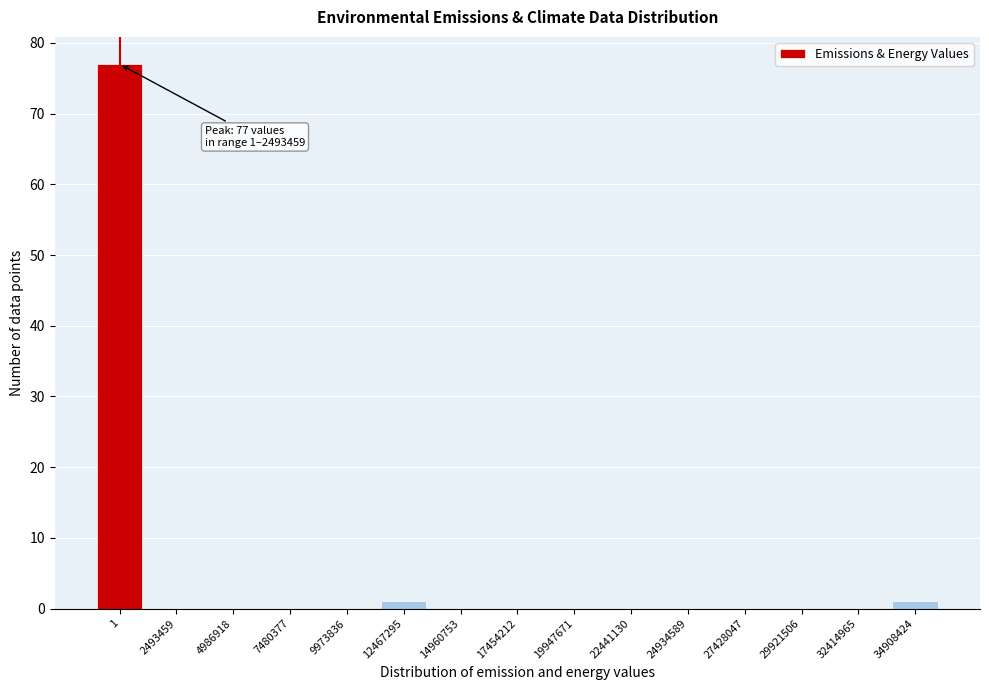

Reading right to left, transcribe all the data shown in this chart.

34908424=1	32414965=0	29921506=0	27428047=0	24934589=0	22441130=0	19947671=0	17454212=0	14960753=0	12467295=1	9973836=0	7480377=0	4986918=0	2493459=0	1=77